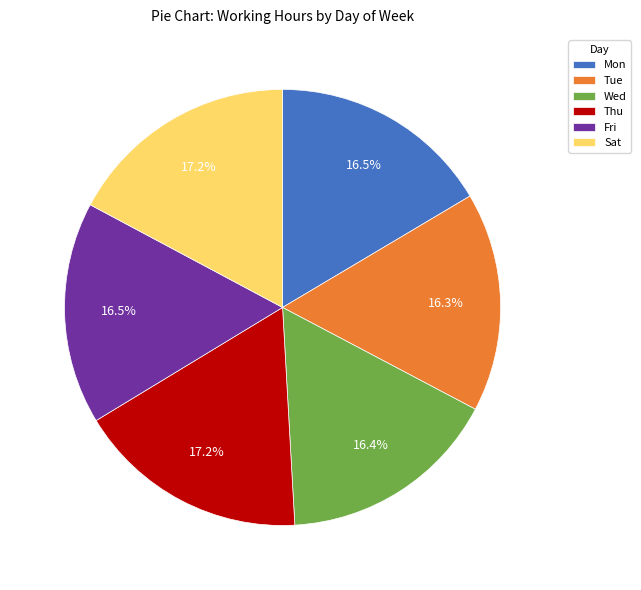

To the nearest percent, what is the combined percentage of Sat and Tue?

33%